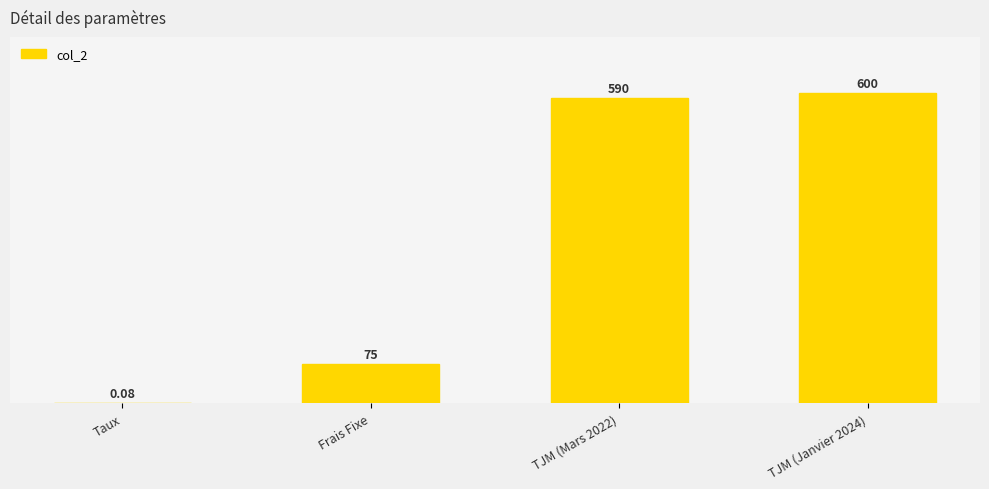

What is the sum of the values at Frais Fixe and TJM (Mars 2022)?

665.0